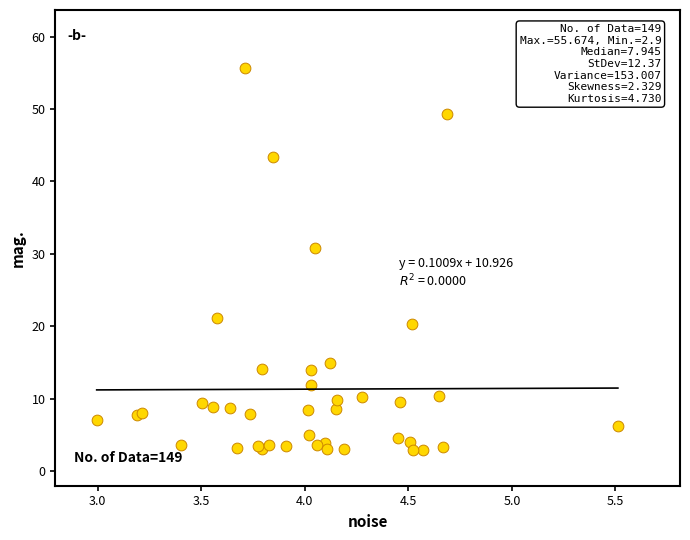

What Y value in the scatter plot is closest to 29?

30.8